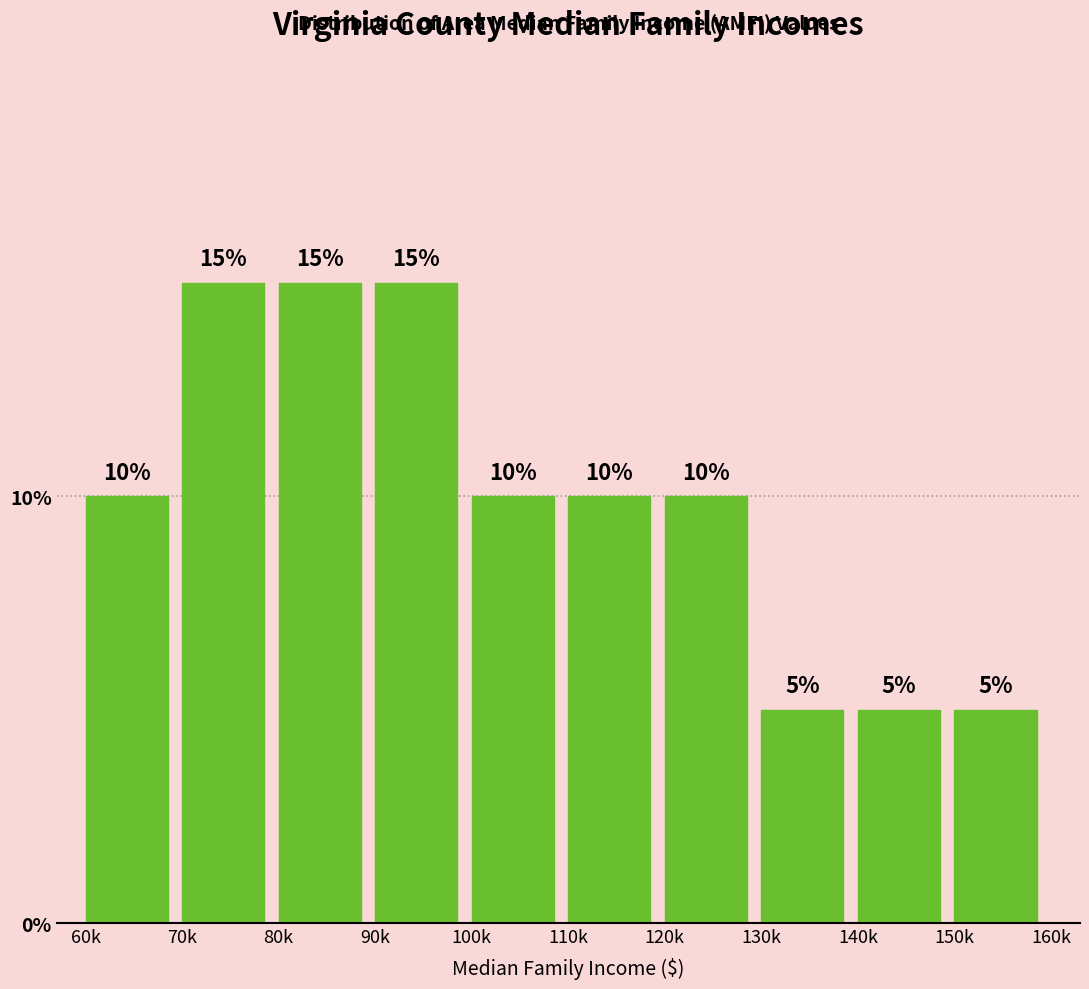

Reading left to right, extract all data points from this chart.

60k=10	70k=15	80k=15	90k=15	100k=10	110k=10	120k=10	130k=5	140k=5	150k=5